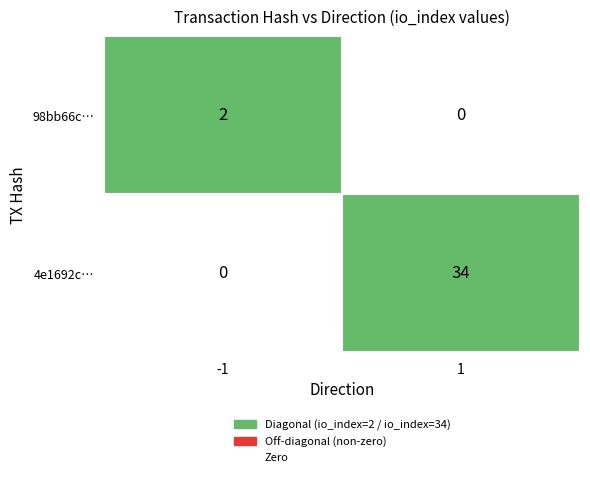

What is the difference between the highest and lowest values at -1?

2